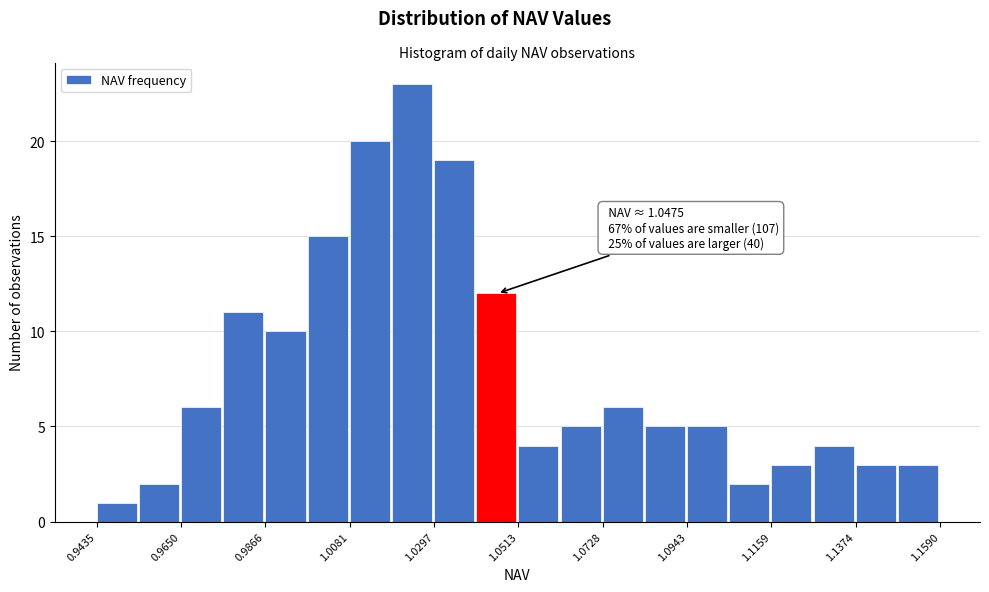

Around what value on the x-axis is the tallest bar? Give the approximate position of its centre, as read against the axis.

1.025